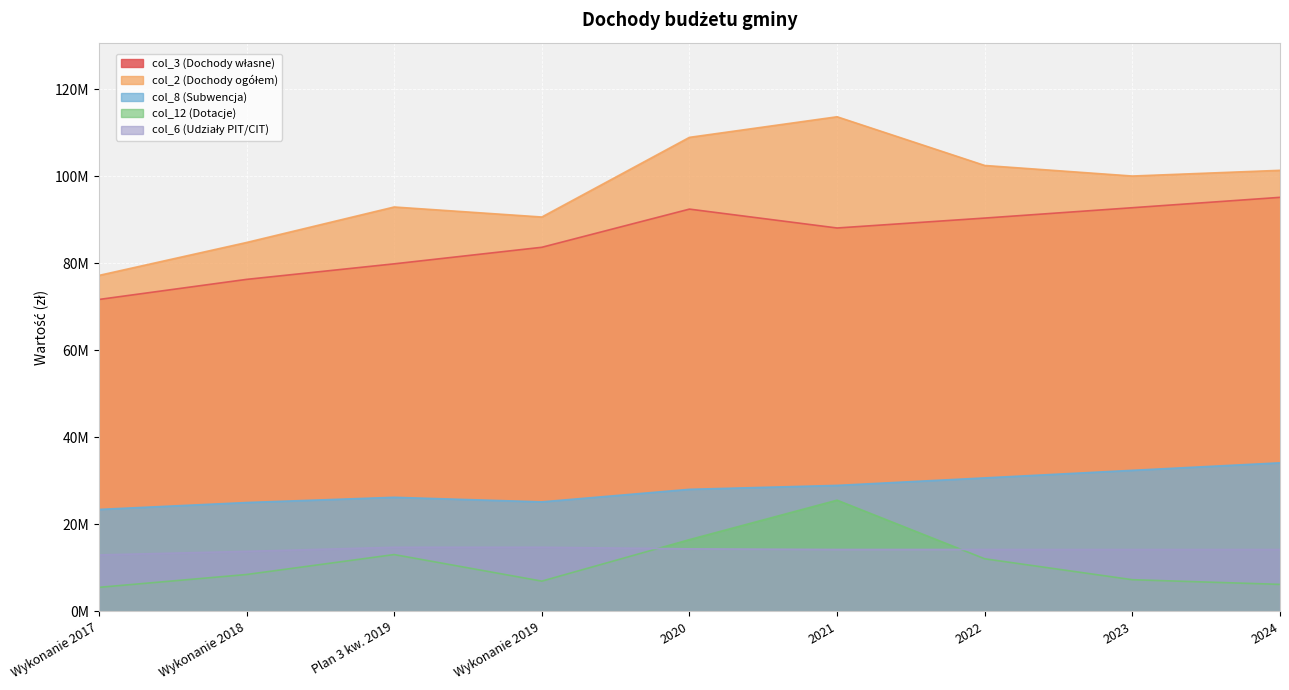

Is it true that col_6 (Udziały PIT/CIT) equals 8200512.2 at 2023?

False